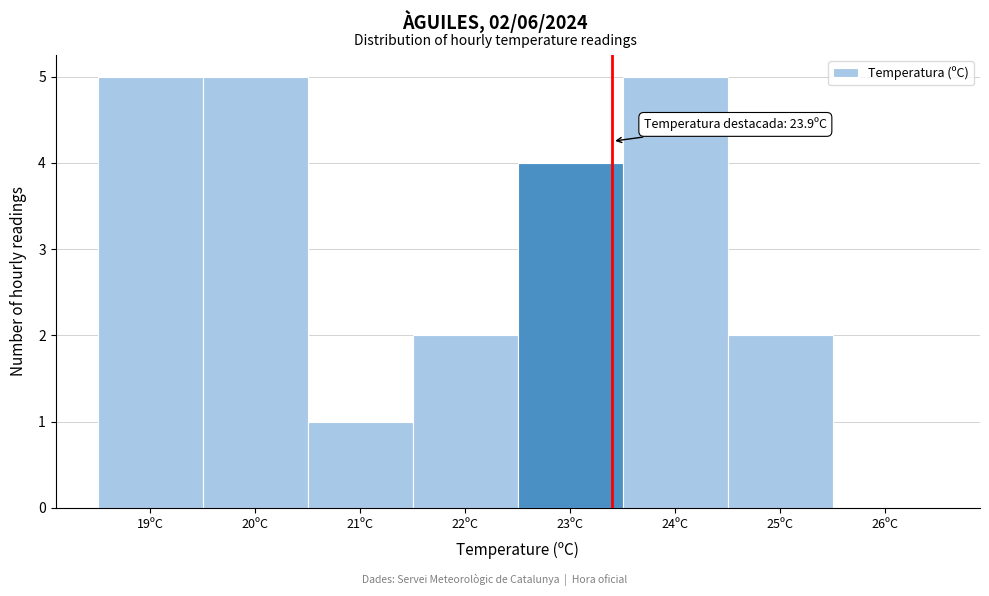

Reading left to right, what are all the values shown in this chart?

19ºC=5	20ºC=5	21ºC=1	22ºC=2	23ºC=4	24ºC=5	25ºC=2	26ºC=0